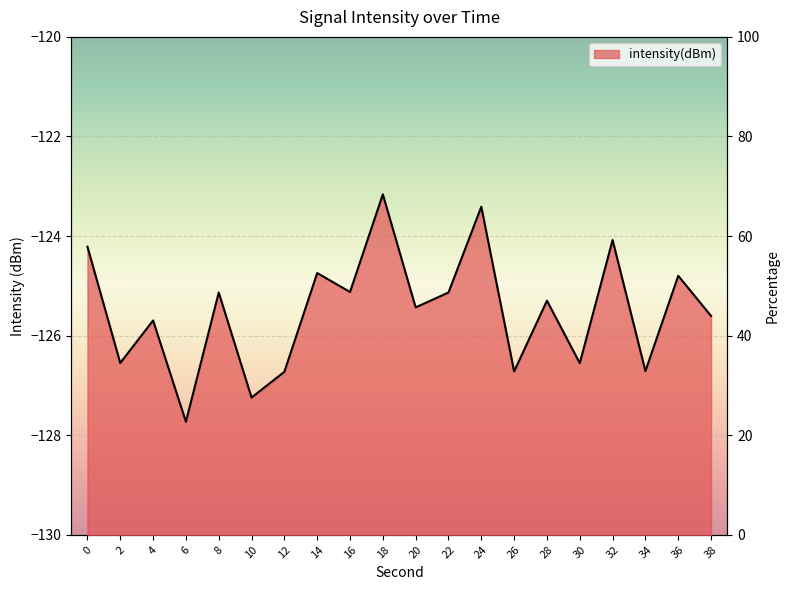

What is the maximum value shown in the chart?

68.4